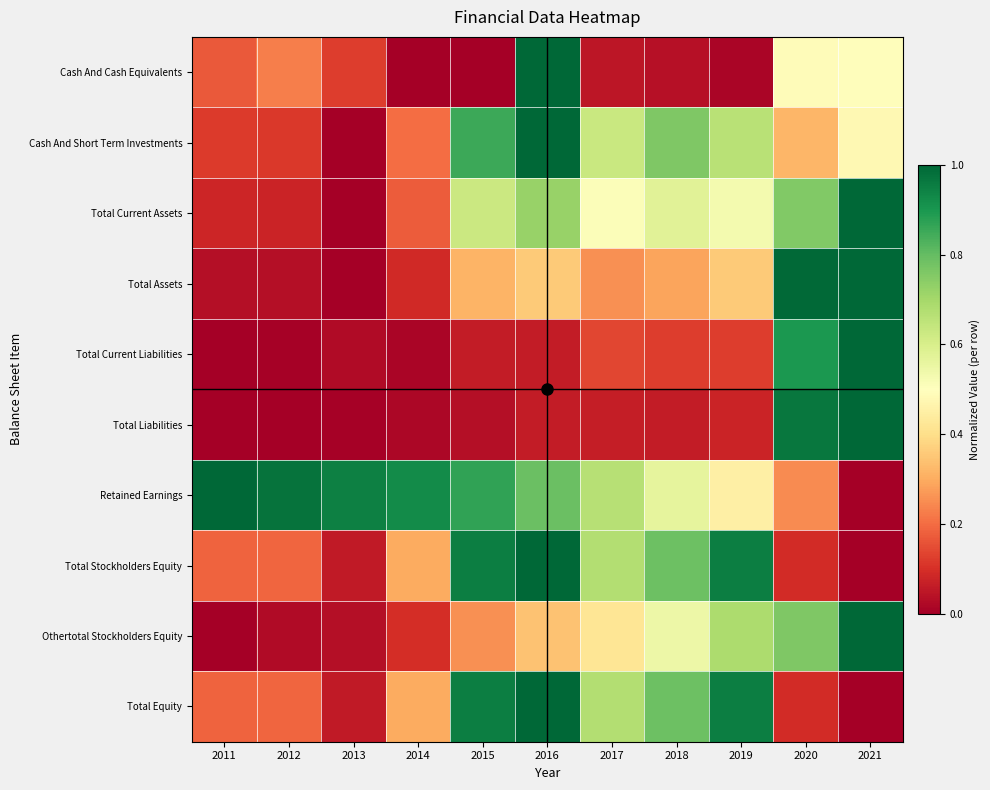

Reading left to right, list all the values displayed in this chart.

Cash And Cash Equivalents: 2011=0.2	2012=0.2	2013=0.1	2014=0.0	2015=0.0	2016=1.0	2017=0.1	2018=0.0	2019=0.0	2020=0.5	2021=0.5
Cash And Short Term Investments: 2011=0.1	2012=0.1	2013=0.0	2014=0.2	2015=0.9	2016=1.0	2017=0.6	2018=0.8	2019=0.7	2020=0.3	2021=0.5
Total Current Assets: 2011=0.1	2012=0.1	2013=0.0	2014=0.2	2015=0.6	2016=0.7	2017=0.5	2018=0.6	2019=0.5	2020=0.8	2021=1.0
Total Assets: 2011=0.0	2012=0.0	2013=0.0	2014=0.1	2015=0.3	2016=0.4	2017=0.3	2018=0.3	2019=0.4	2020=1.0	2021=1.0
Total Current Liabilities: 2011=0.0	2012=0.0	2013=0.0	2014=0.0	2015=0.1	2016=0.1	2017=0.1	2018=0.1	2019=0.1	2020=0.9	2021=1.0
Total Liabilities: 2011=0.0	2012=0.0	2013=0.0	2014=0.0	2015=0.0	2016=0.1	2017=0.1	2018=0.1	2019=0.1	2020=1.0	2021=1.0
Retained Earnings: 2011=1.0	2012=1.0	2013=0.9	2014=0.9	2015=0.9	2016=0.8	2017=0.7	2018=0.6	2019=0.5	2020=0.2	2021=0.0
Total Stockholders Equity: 2011=0.2	2012=0.2	2013=0.1	2014=0.3	2015=1.0	2016=1.0	2017=0.7	2018=0.8	2019=0.9	2020=0.1	2021=0.0
Othertotal Stockholders Equity: 2011=0.0	2012=0.0	2013=0.0	2014=0.1	2015=0.3	2016=0.3	2017=0.4	2018=0.5	2019=0.7	2020=0.8	2021=1.0
Total Equity: 2011=0.2	2012=0.2	2013=0.1	2014=0.3	2015=1.0	2016=1.0	2017=0.7	2018=0.8	2019=0.9	2020=0.1	2021=0.0